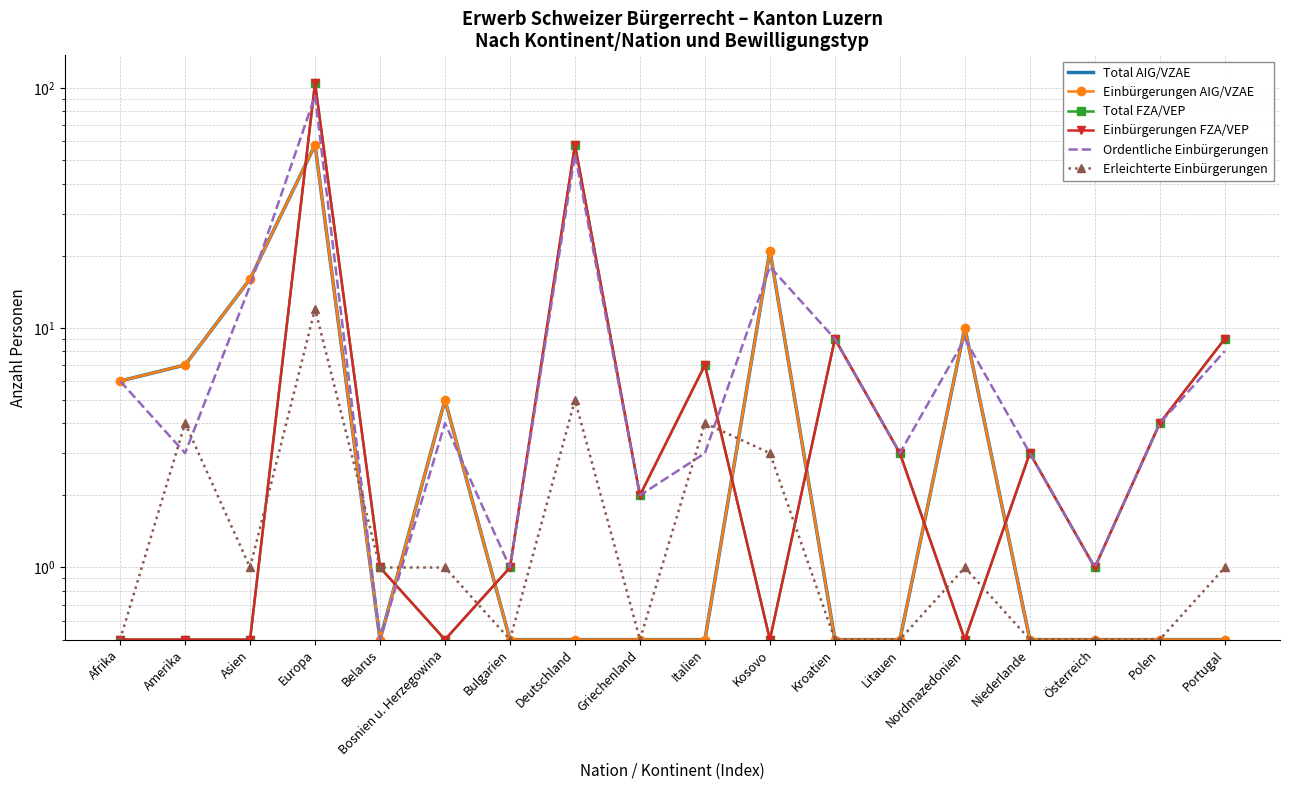

What are all the series names shown in the legend?

Total AIG/VZAE, Einbürgerungen AIG/VZAE, Total FZA/VEP, Einbürgerungen FZA/VEP, Ordentliche Einbürgerungen, Erleichterte Einbürgerungen